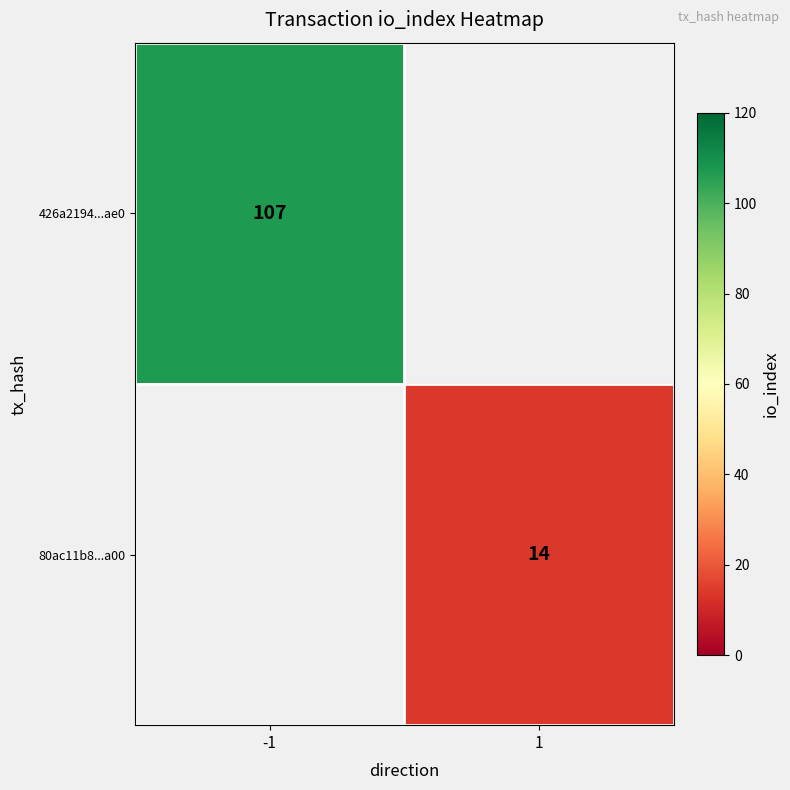

True or false: 426a2194...ae0 has a value of 107 at -1.

True